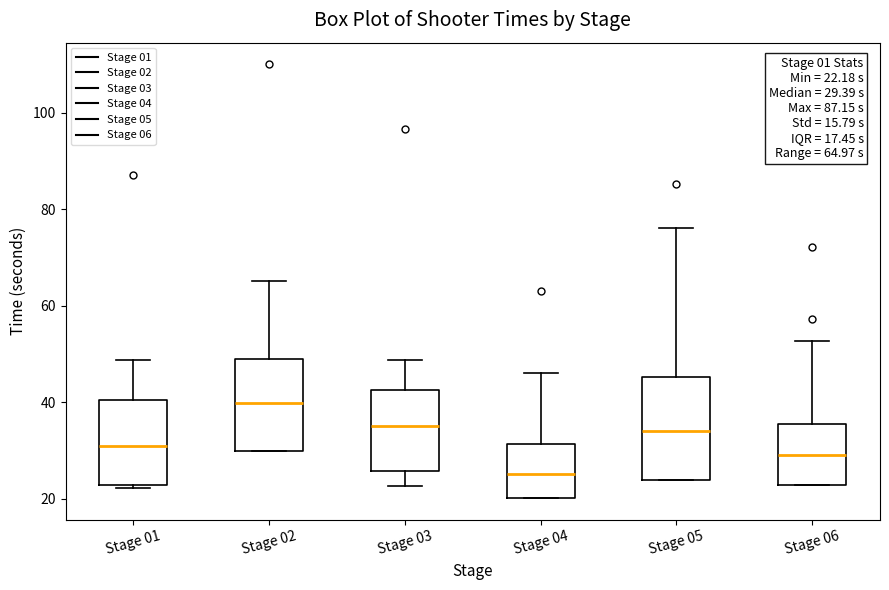

Which box's median line is the lowest?

Stage 04